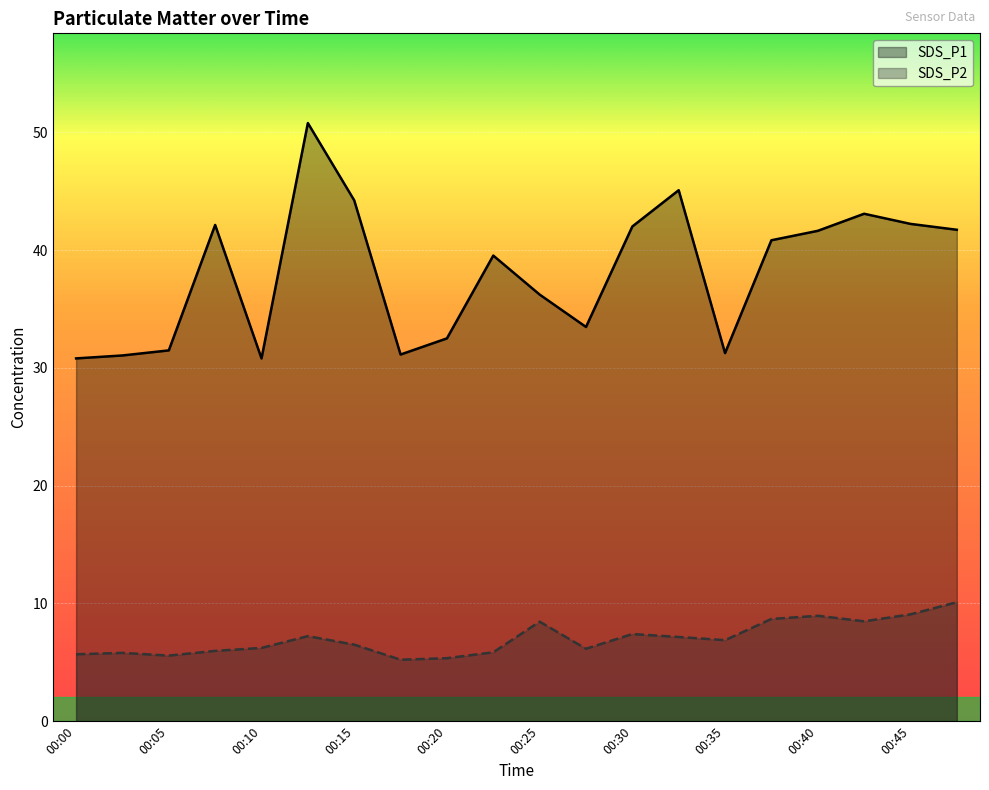

How many data points in SDS_P1 are above 40?

10